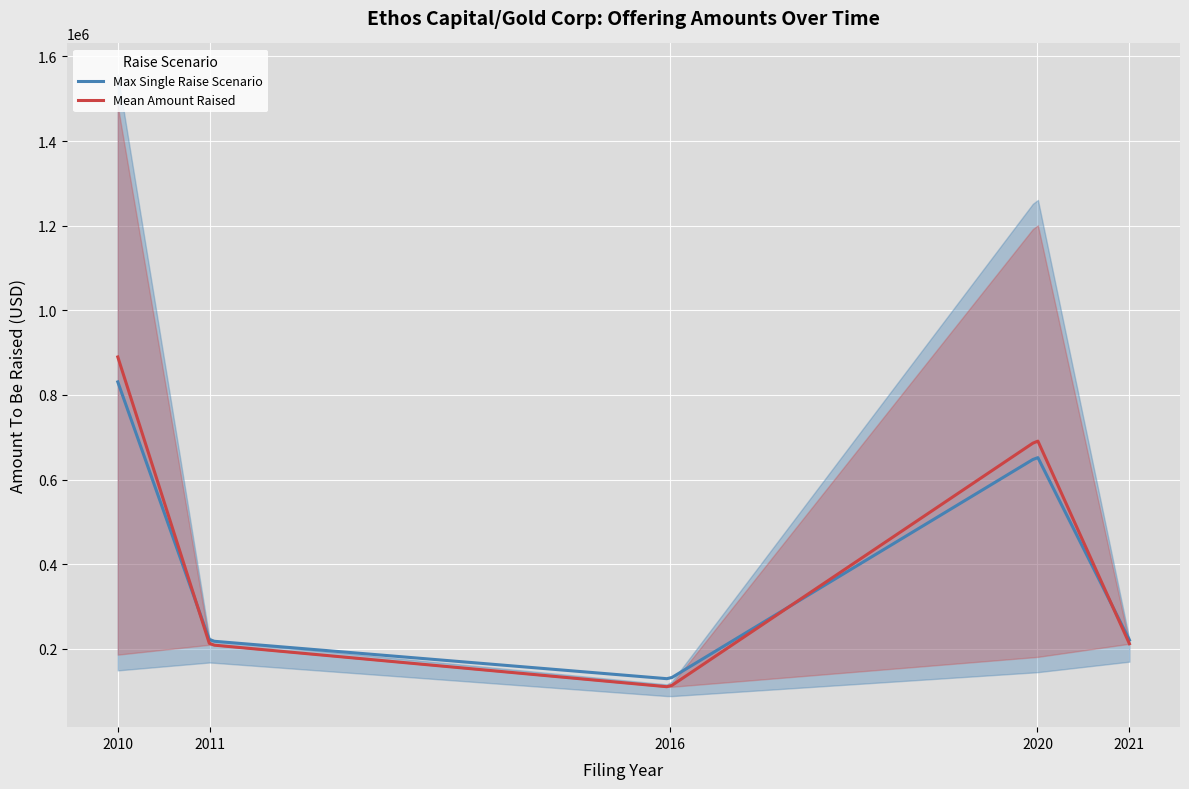

The chart shows a value of 2356706 at 2010-05-28. True or false?

False